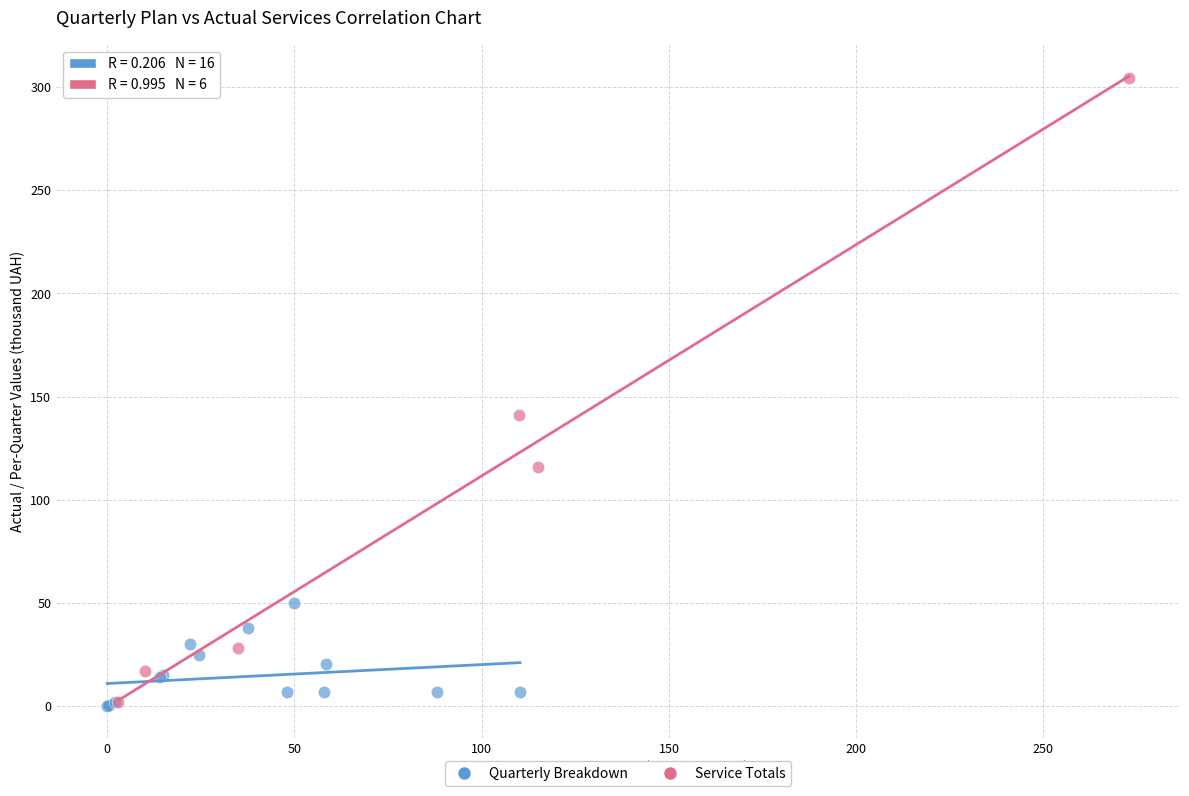

Which series contains the highest Y value?

Service Totals